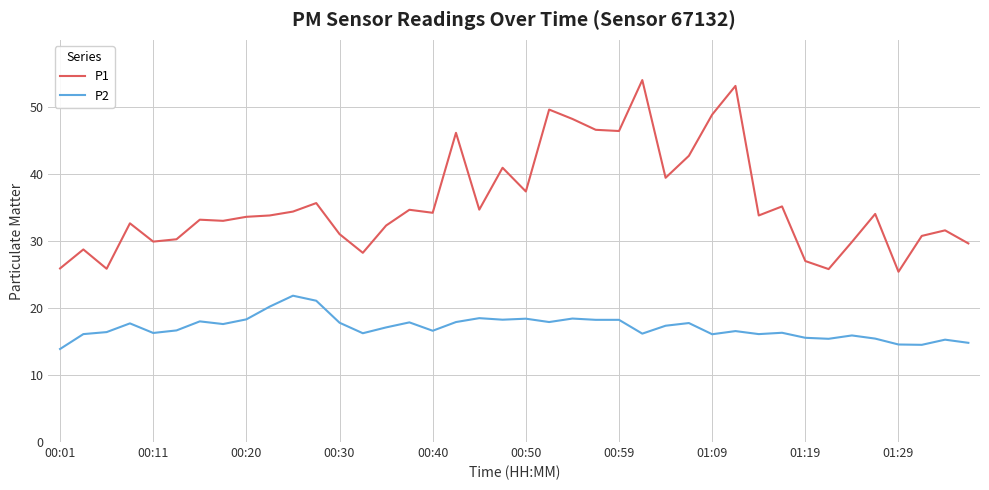

What is the minimum value shown in the chart?

13.9